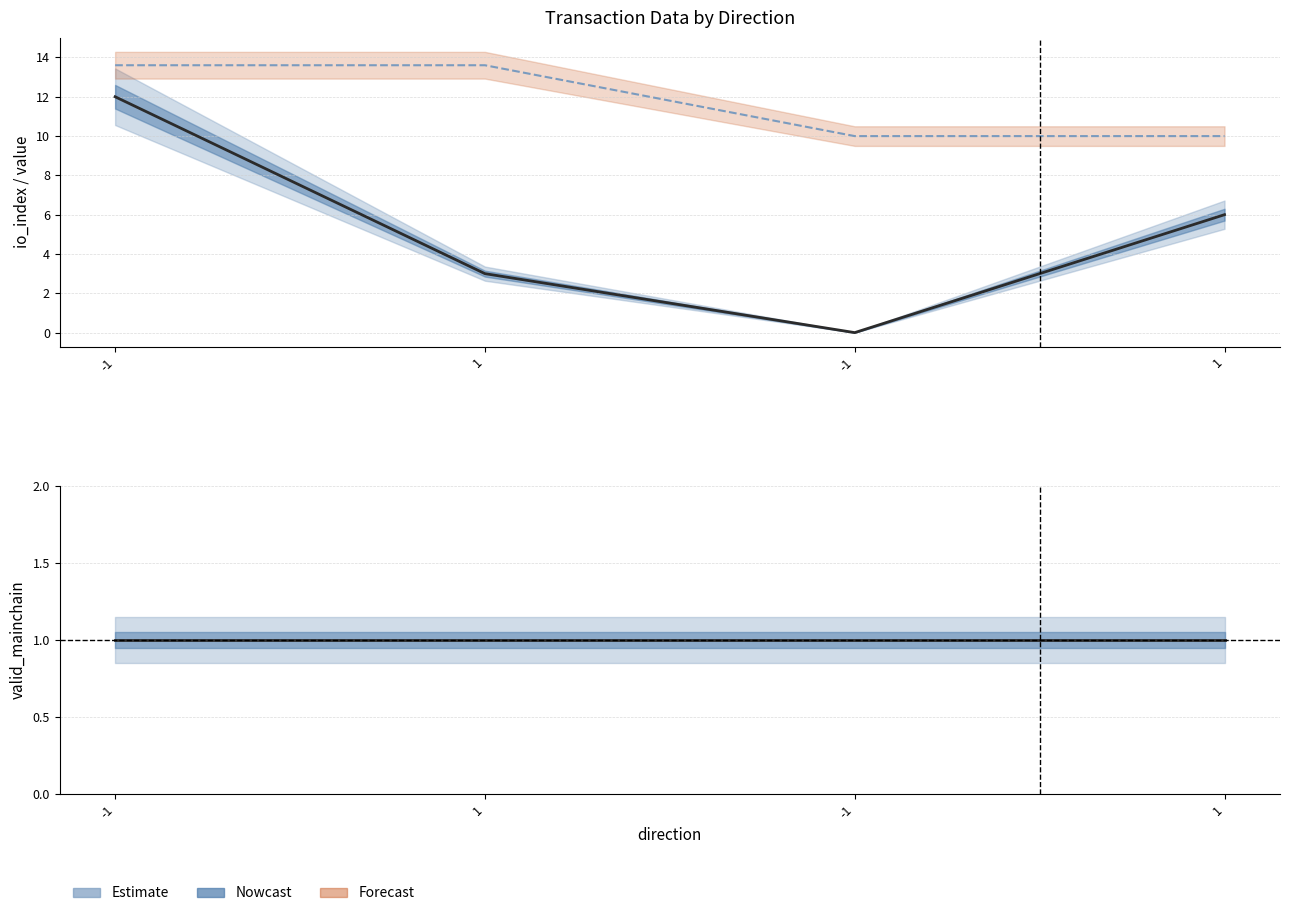

Read the valid_mainchain value at 1.

1.0